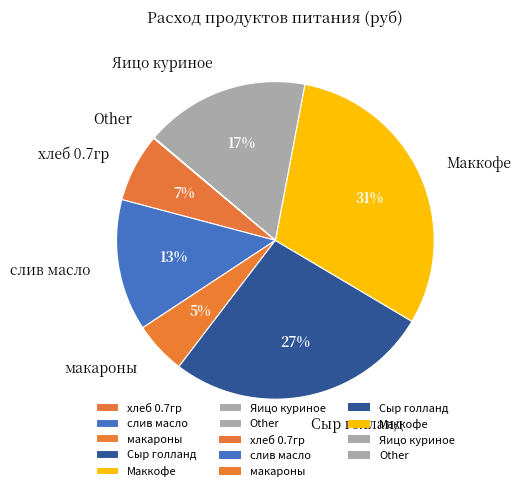

To the nearest percent, what is the combined percentage of Яицо куриное and хлеб 0.7гр?

24%